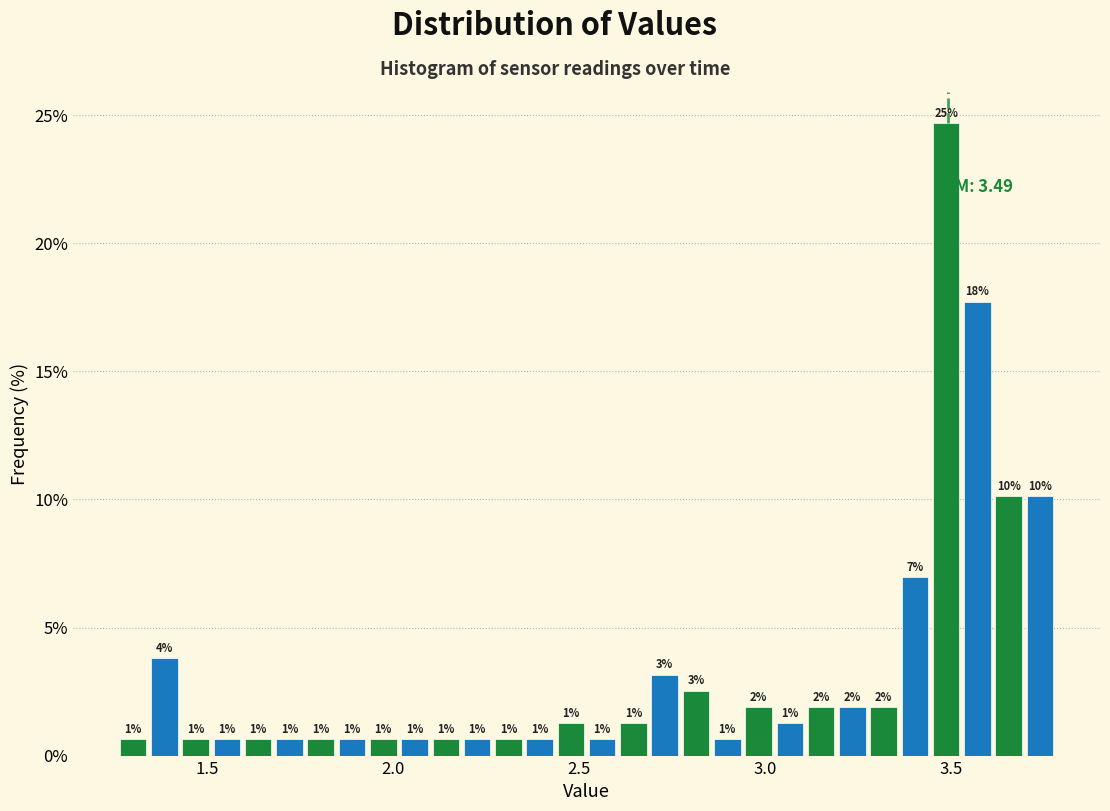

Around what value on the x-axis is the tallest bar? Give the approximate position of its centre, as read against the axis.

3.50